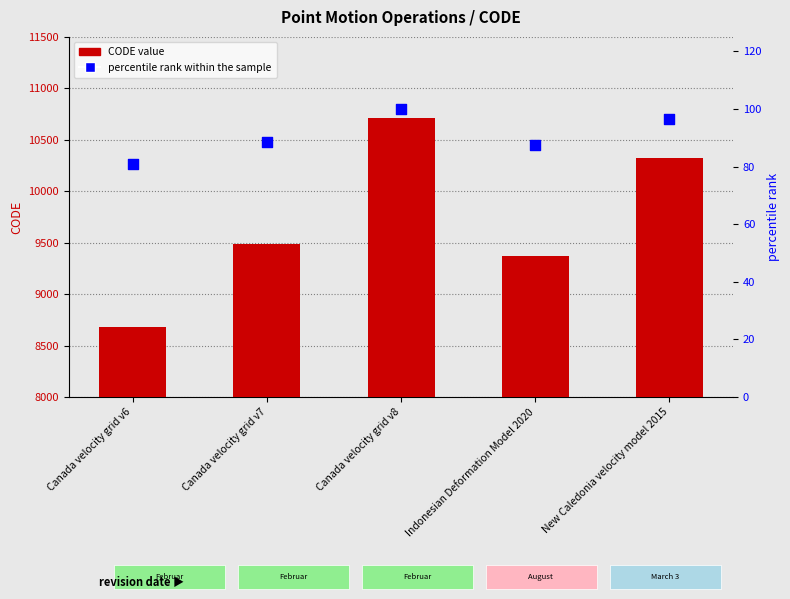

Is the value of CODE value at New Caledonia velocity model 2015 greater than the value of percentile rank within the sample at Canada velocity grid v6?

Yes